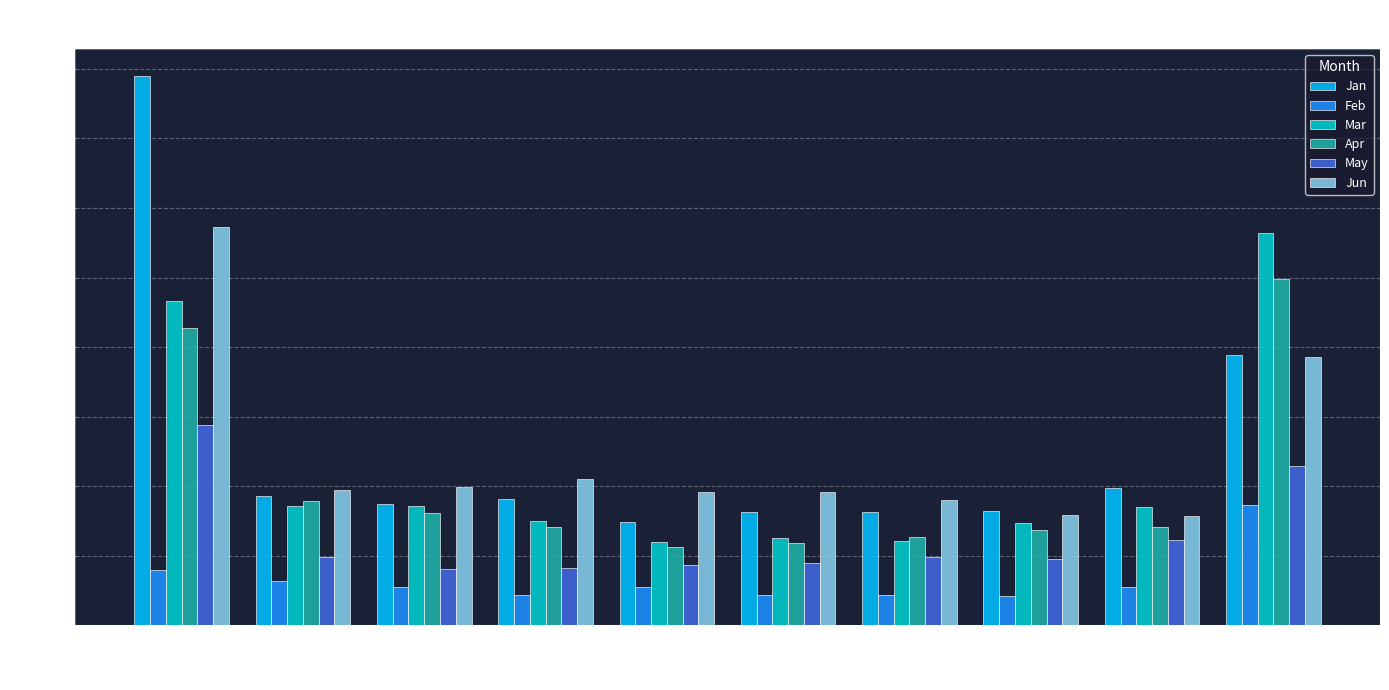

What is the sum of the May values at pct85 and pct95?

0.9